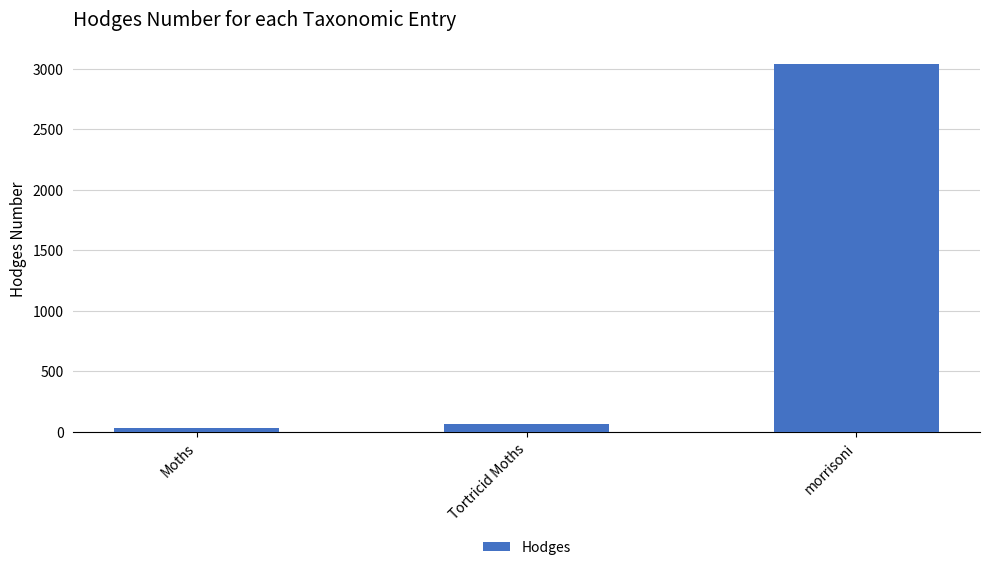

At which category does the chart reach its peak across all series?

morrisoni